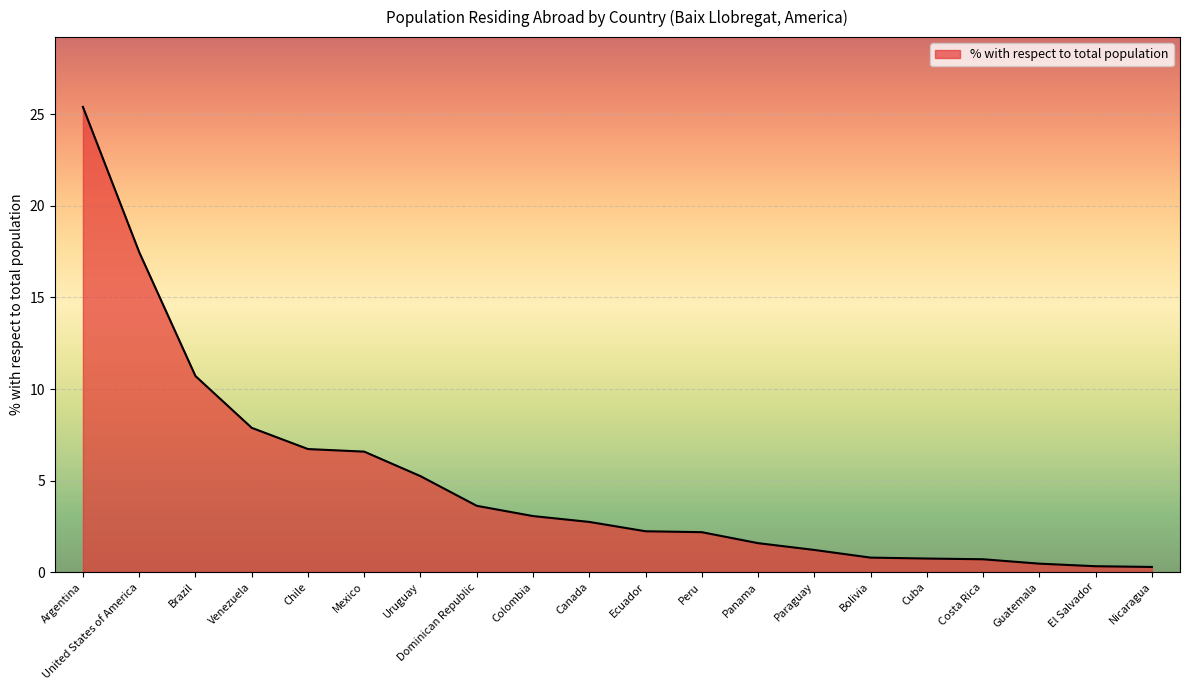

Between Peru and Paraguay, which is larger?

Peru